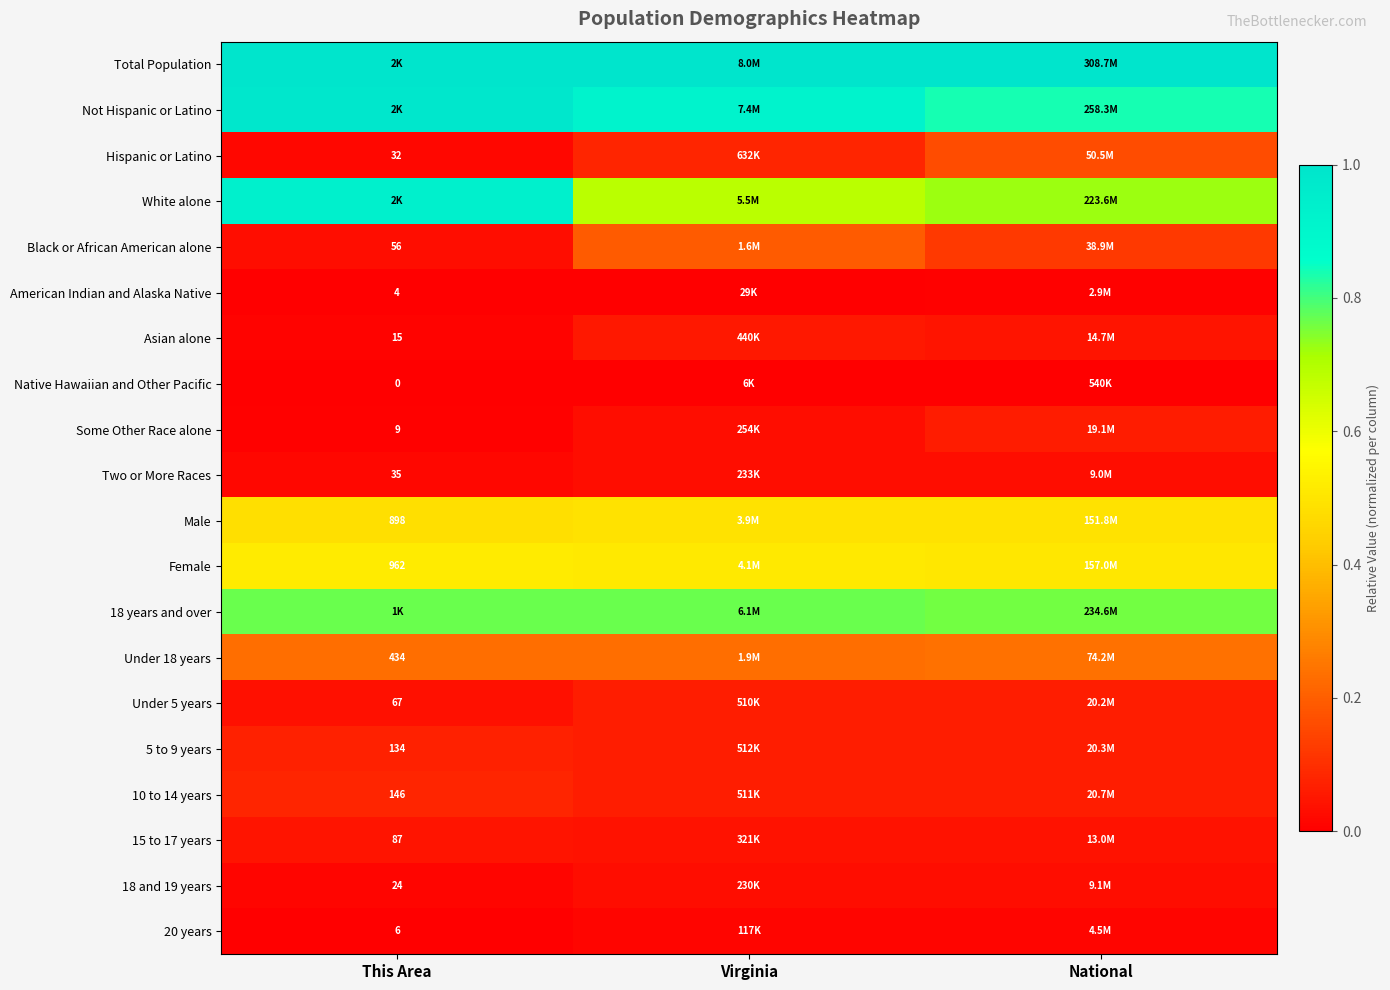

Which has a higher value, National or Virginia?

National